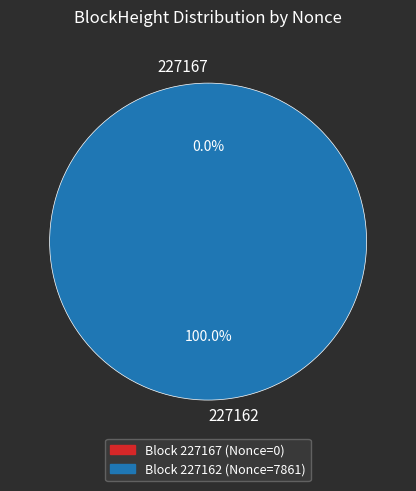

Does any single category account for the majority?

Yes